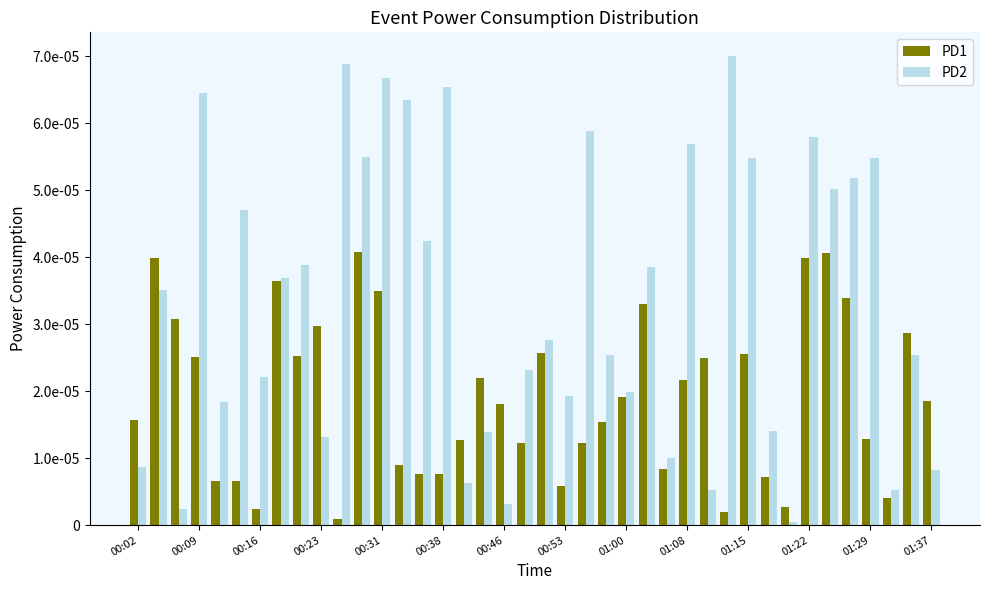

What are all the series names shown in the legend?

PD1, PD2